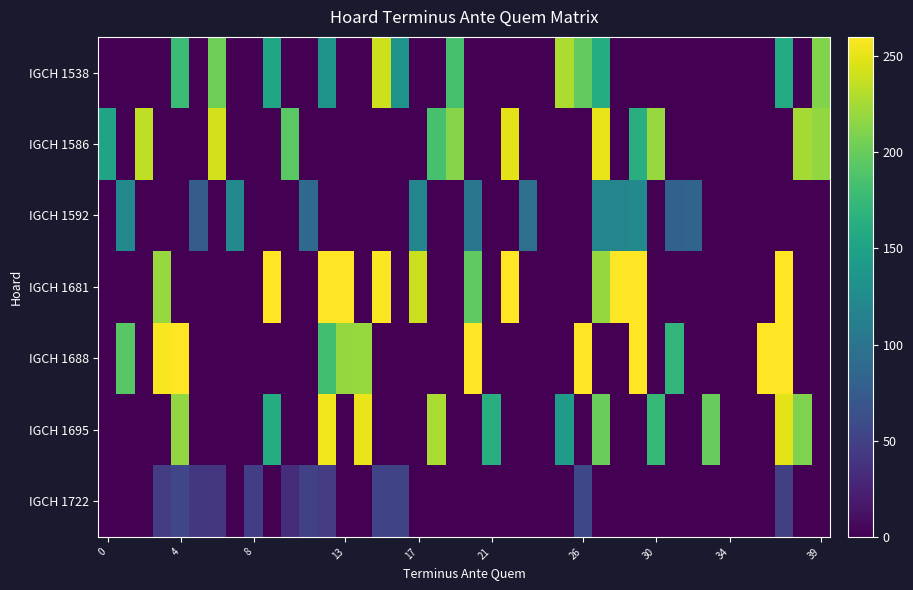

List the series in order of their peak value, highest first.

IGCH 1681, IGCH 1688, IGCH 1695, IGCH 1586, IGCH 1538, IGCH 1592, IGCH 1722